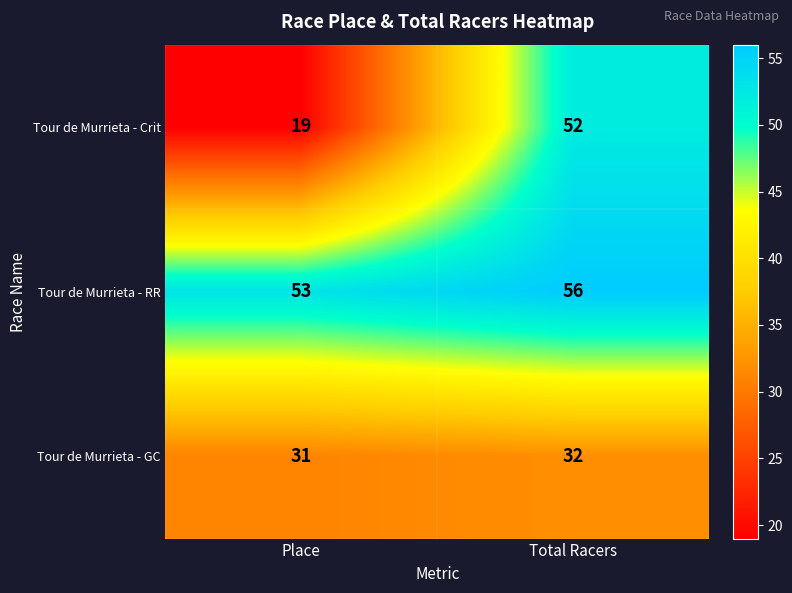

At which label is Tour de Murrieta - GC closest to 31?

Place